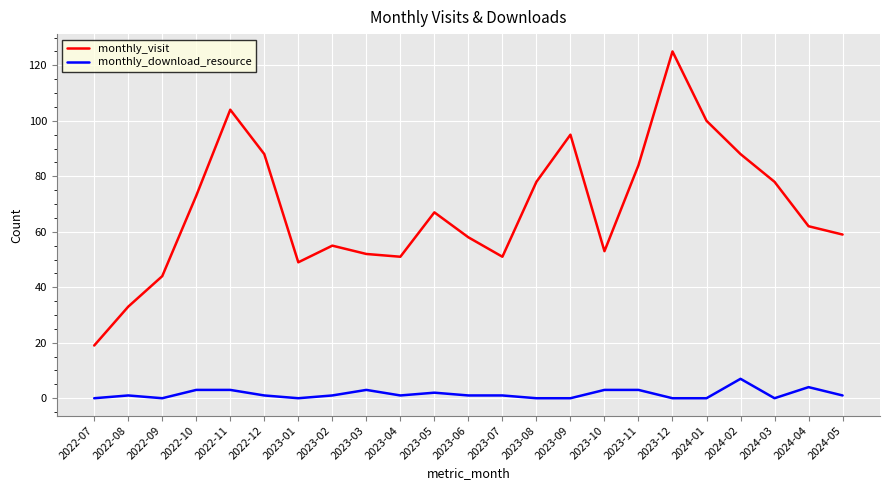

Is it true that monthly_visit equals 52 at 2023-03?

True